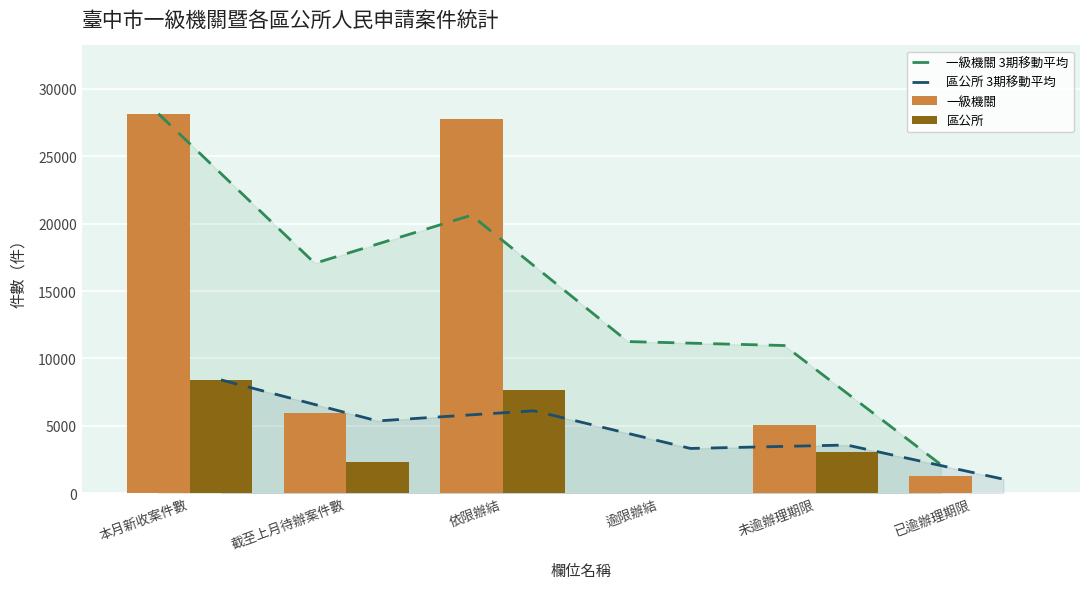

What is the value of the 一級機關 bar at the 3rd from the left?

27759.0